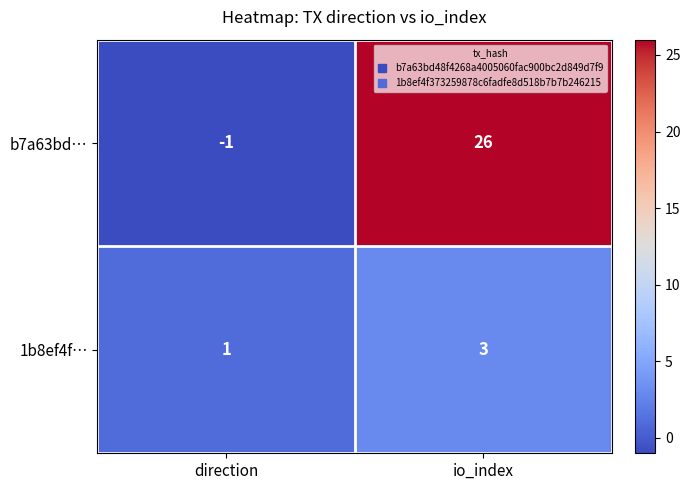

What is the greatest value displayed?

26